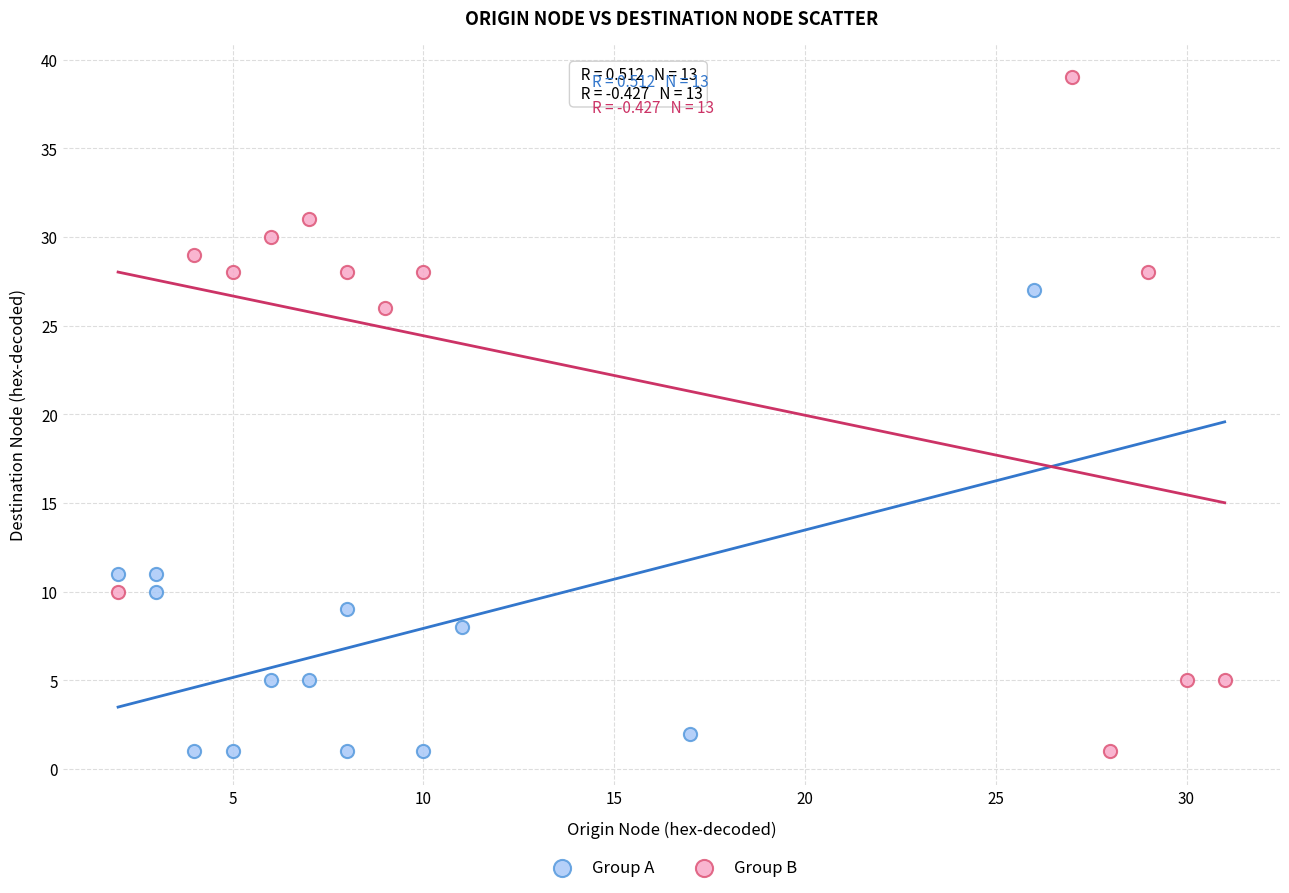

Which series has the widest spread of Y values?

Group B